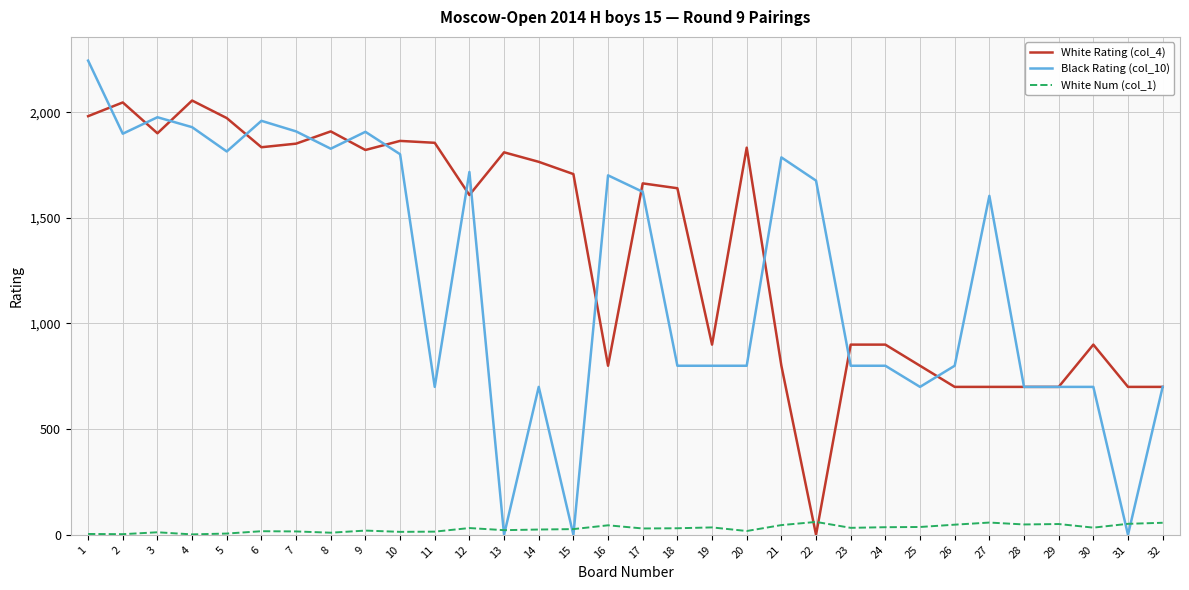

The Black Rating (col_10) series shows 1604 at 27. True or false?

True